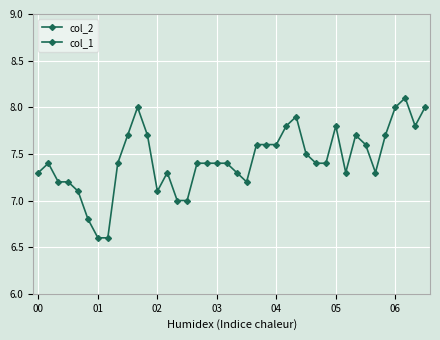

At which label does col_2 first exceed 7?

00